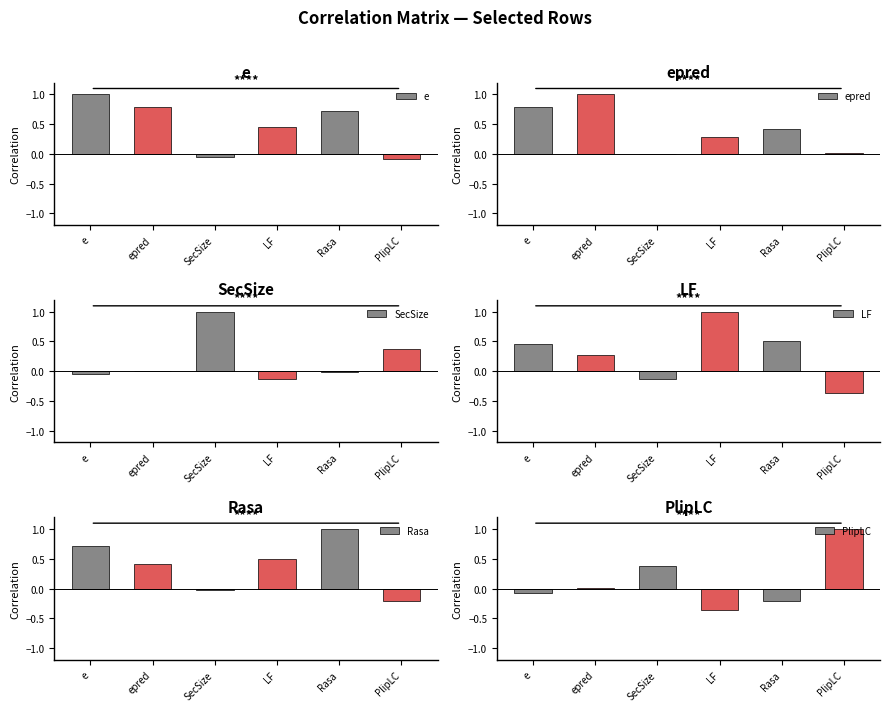

At LF, list the series in order from largest to smallest.

LF, Rasa, e, epred, SecSize, PlipLC